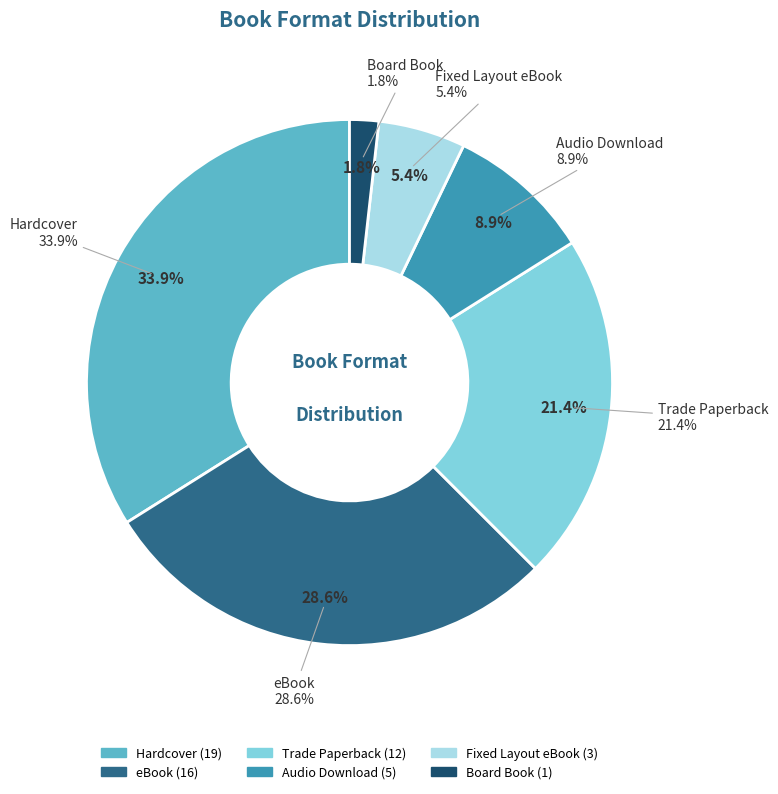

How much of the chart is everything except Hardcover?

66.1%